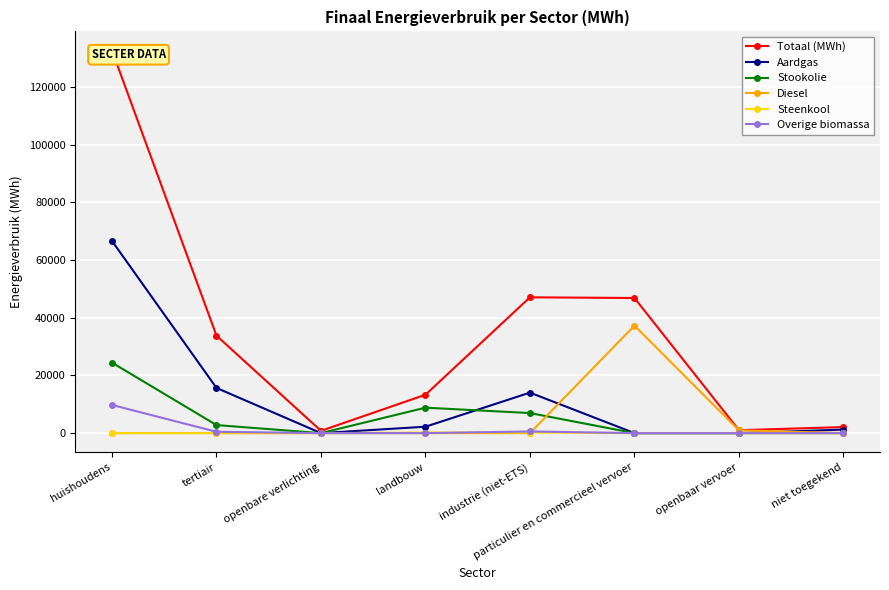

How many data points in Aardgas are above 2220?

4